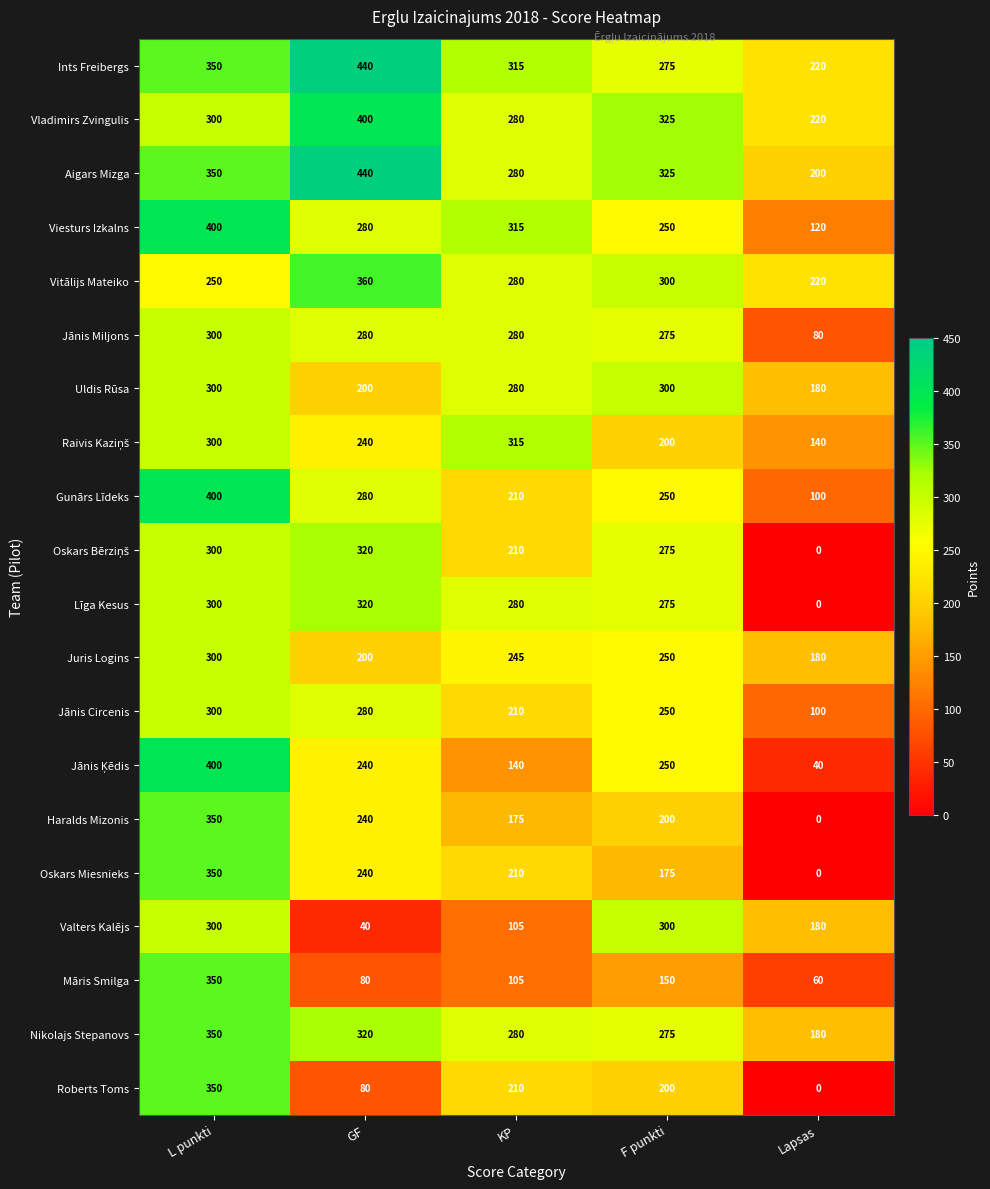

Which category has the highest value in the Līga Kesus series?

GF